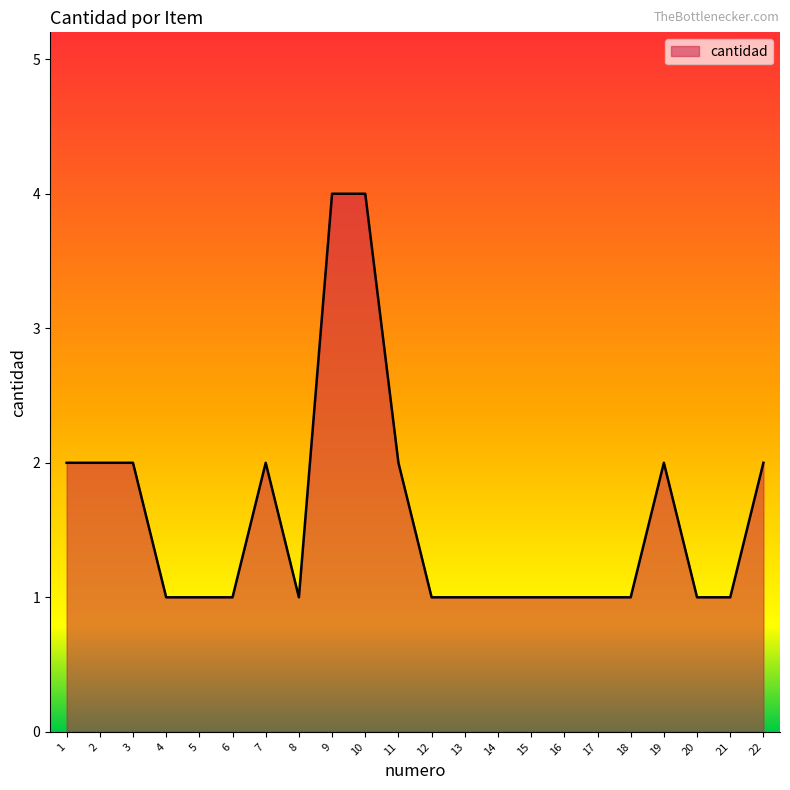

What is the greatest value displayed?

4